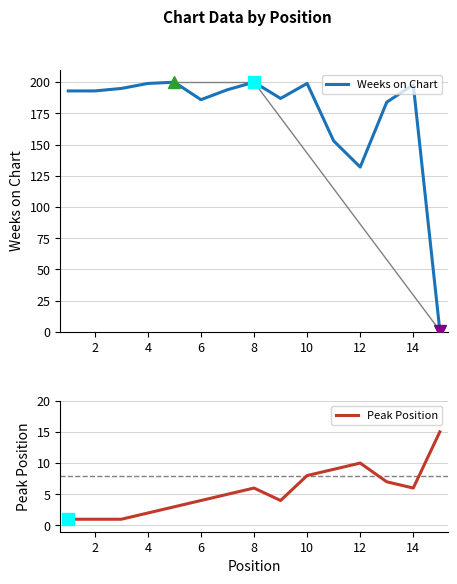

What is the highest value of the Peak Position series?

15